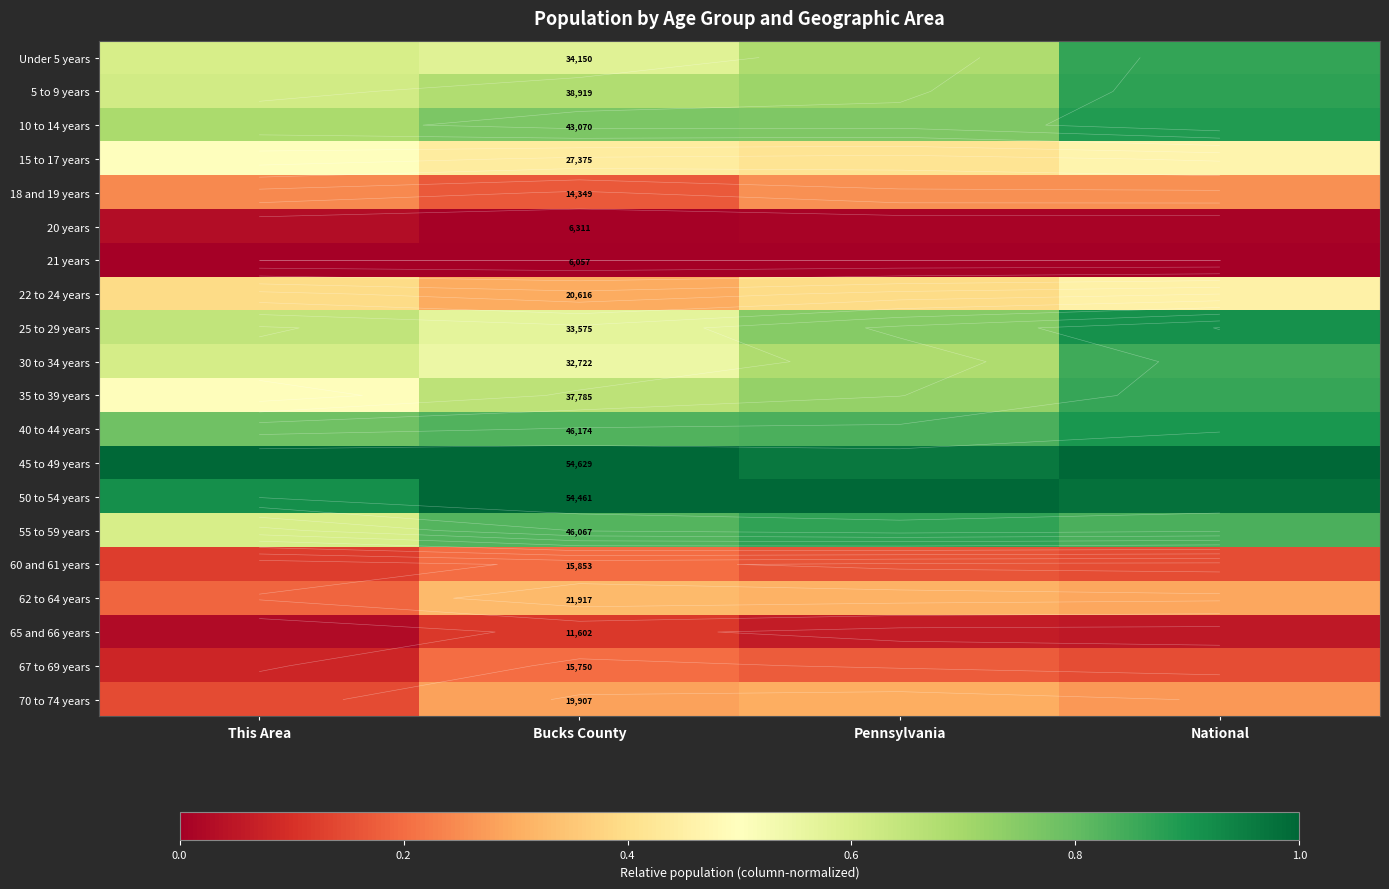

Which has a higher value, National or Pennsylvania?

National